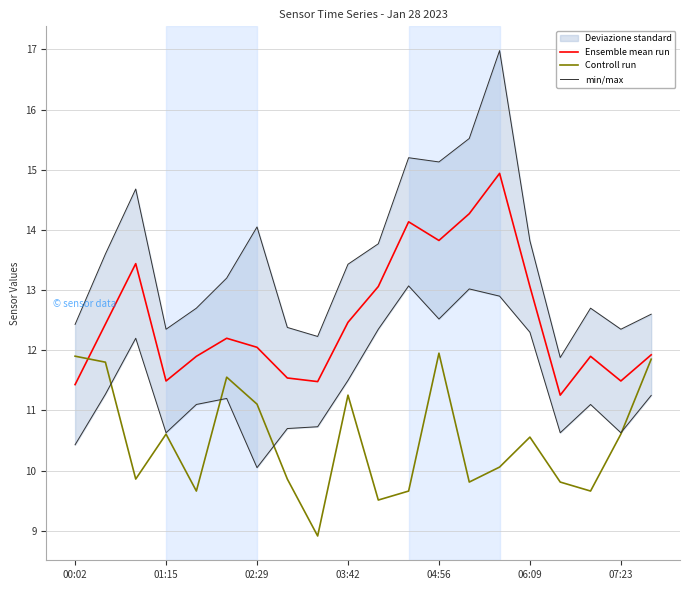

Read the Controll run value at 7.

9.9